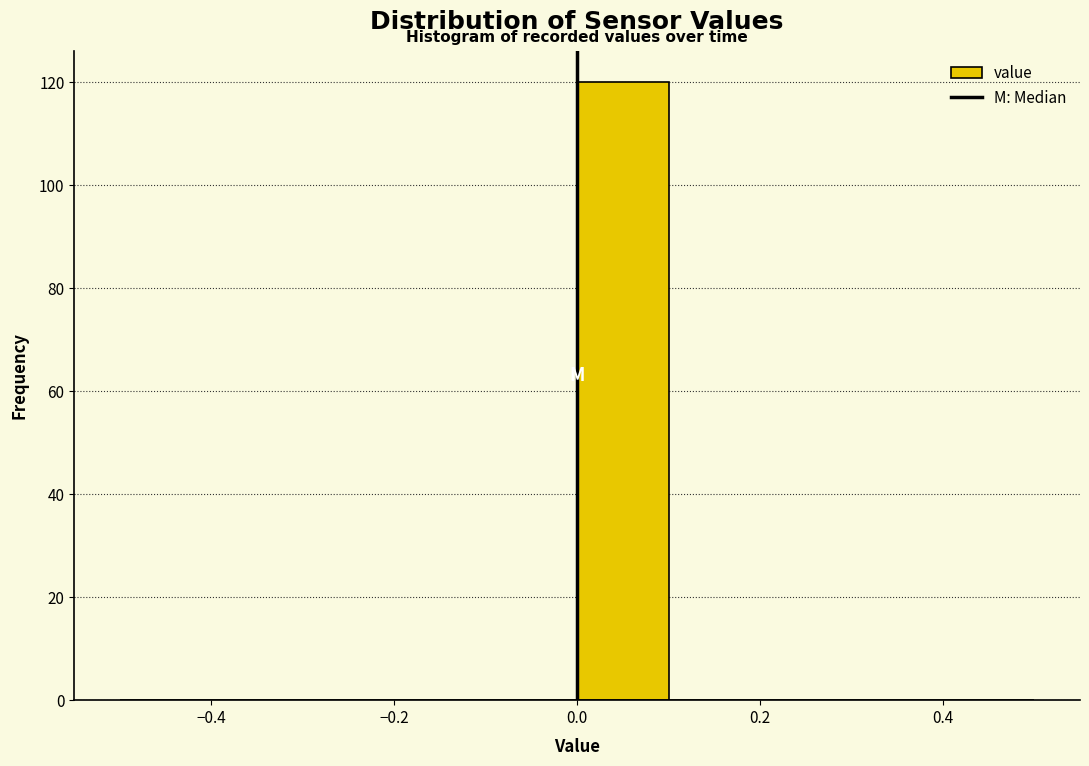

What is the height of the bar covering 0.0 to 0.1 on the x-axis? The values are not printed on the chart, so give them approximately, as read against the axis.

120